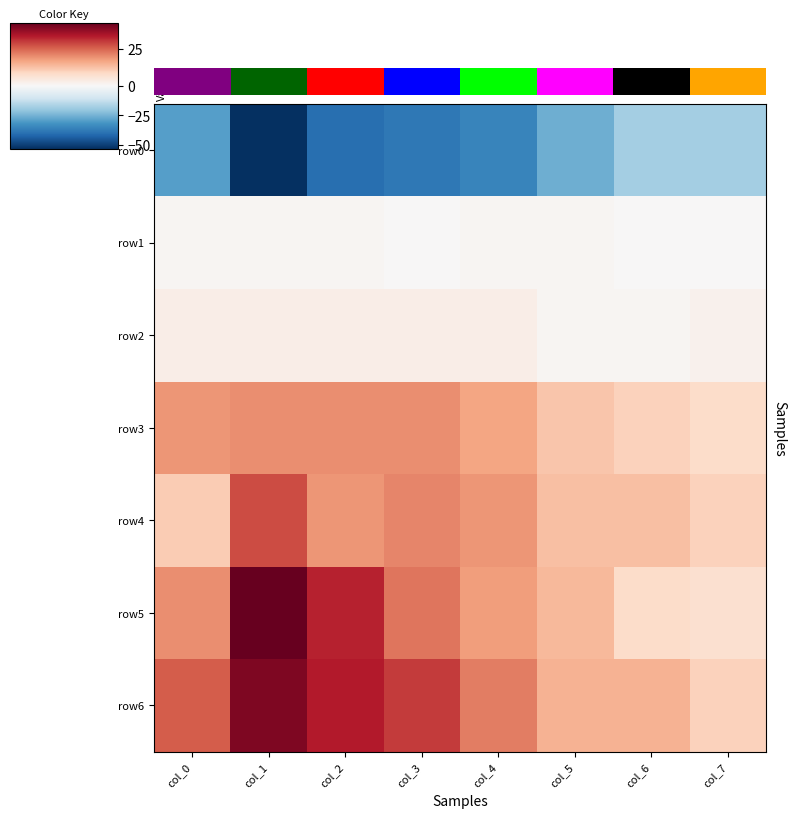

At which label does row4 first exceed 19?

col_1